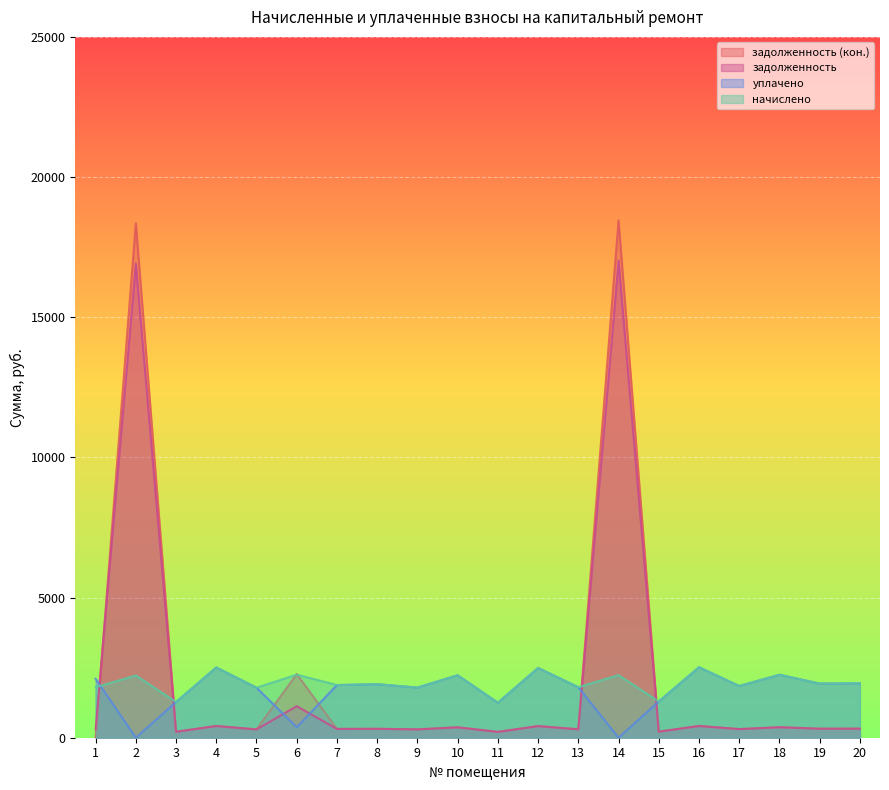

Between 3 and 16, which series saw the biggest shift?

начислено